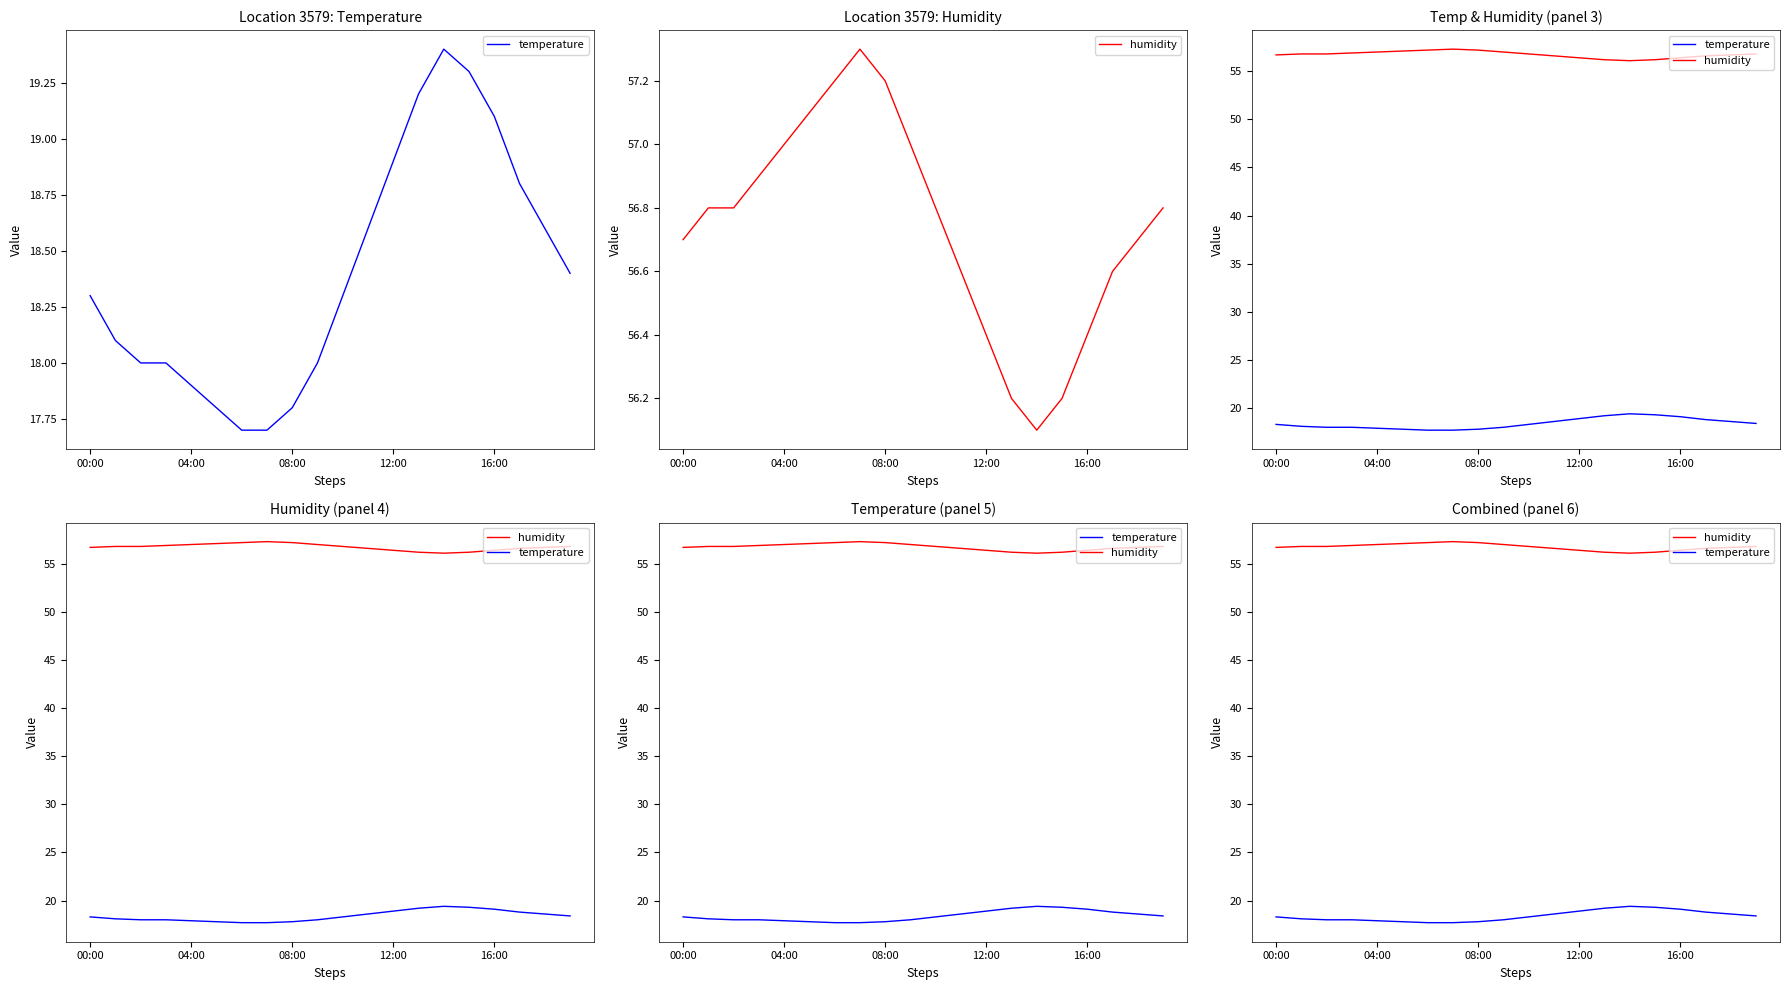

At how many categories does at least one series exceed 39?

20